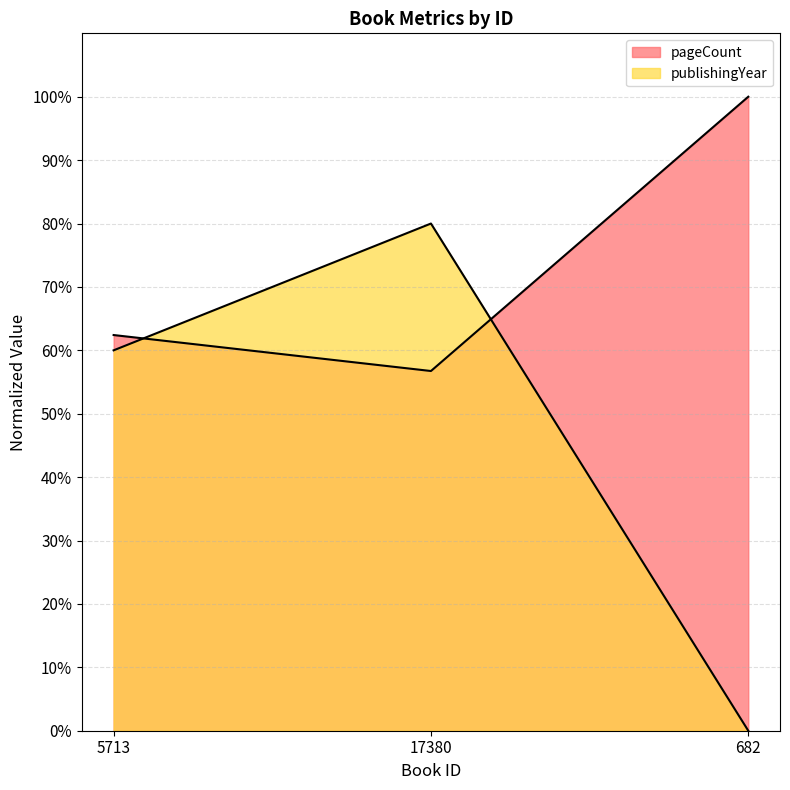

Count the publishingYear values in the range 0 to 80.

3